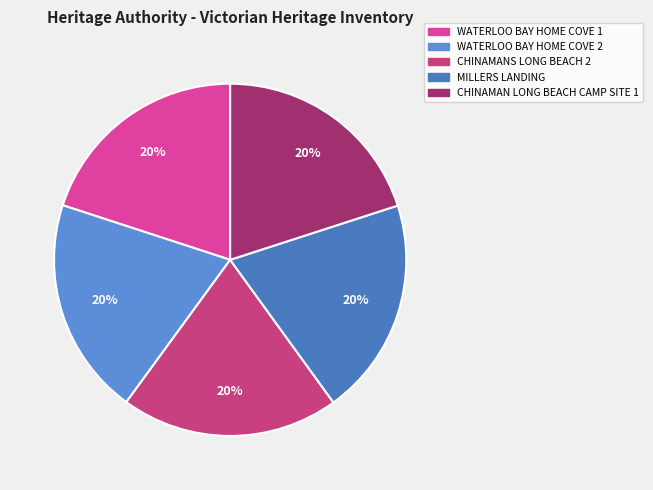

Does any single category account for the majority?

No